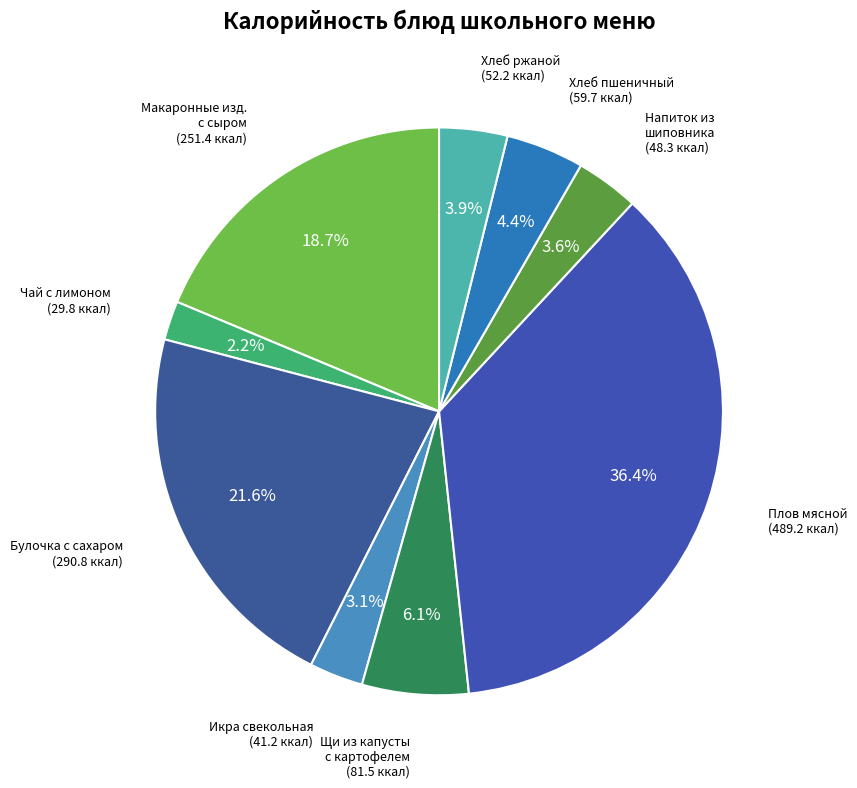

Is there a majority slice in this chart?

No